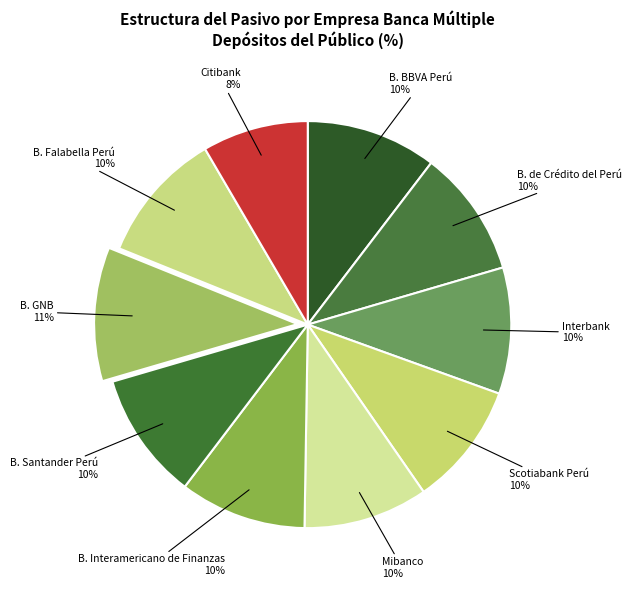

To the nearest percent, what is the average slice percentage?

10%